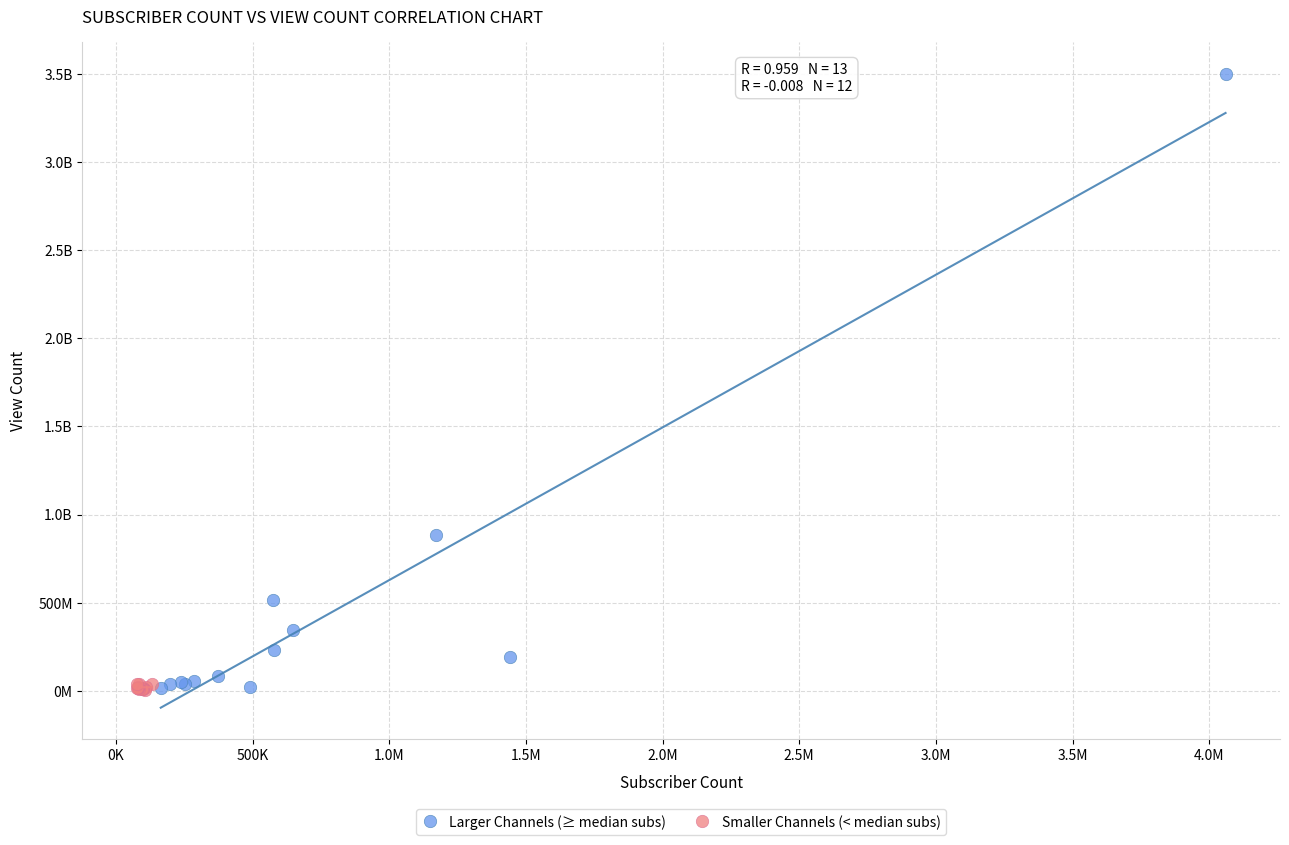

What are all the series names shown in the legend?

Larger Channels (≥ median subs), Smaller Channels (< median subs)